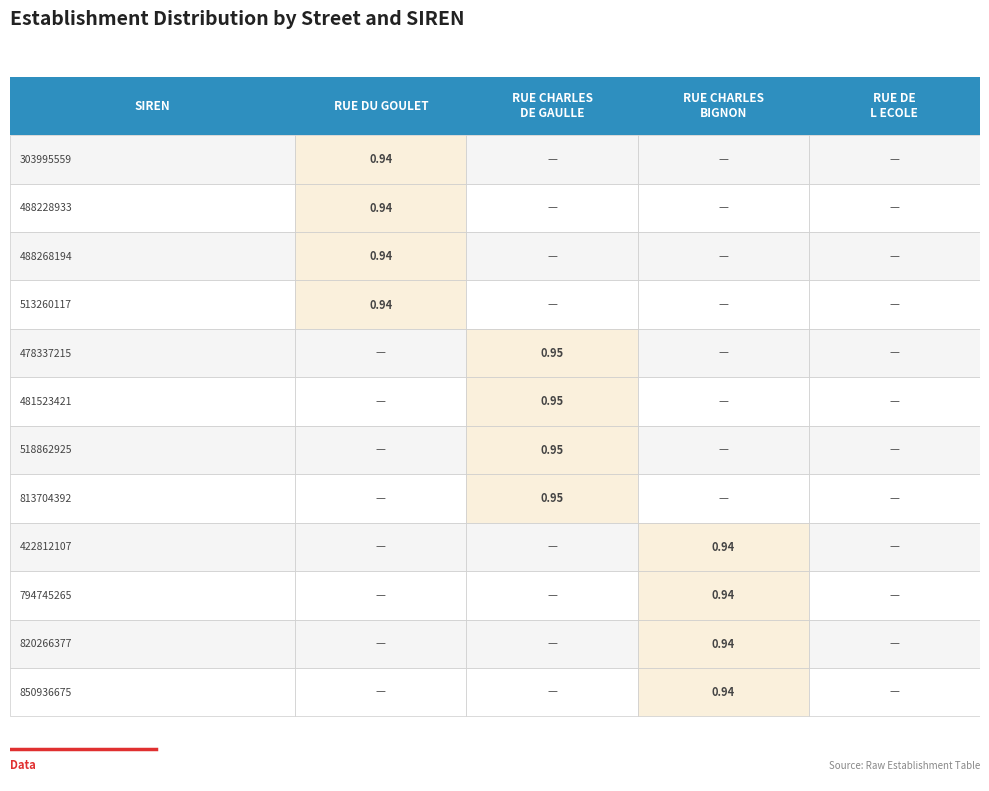

The value of RUE CHARLES BIGNON at 513260117 is 1. True or false?

False